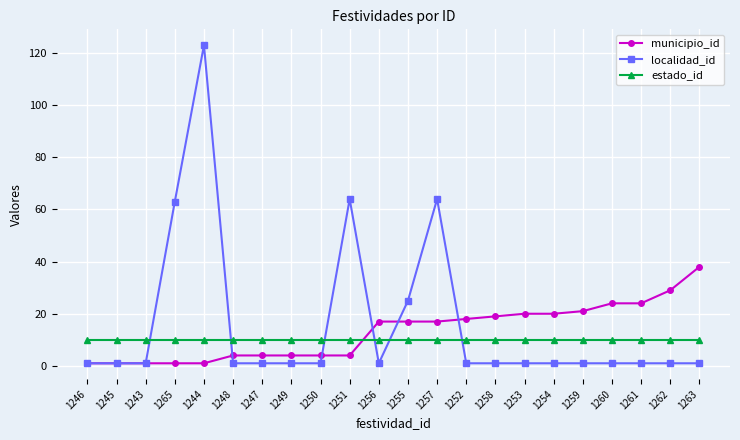

What is the sum of the localidad_id values at 1257 and 1243?

65